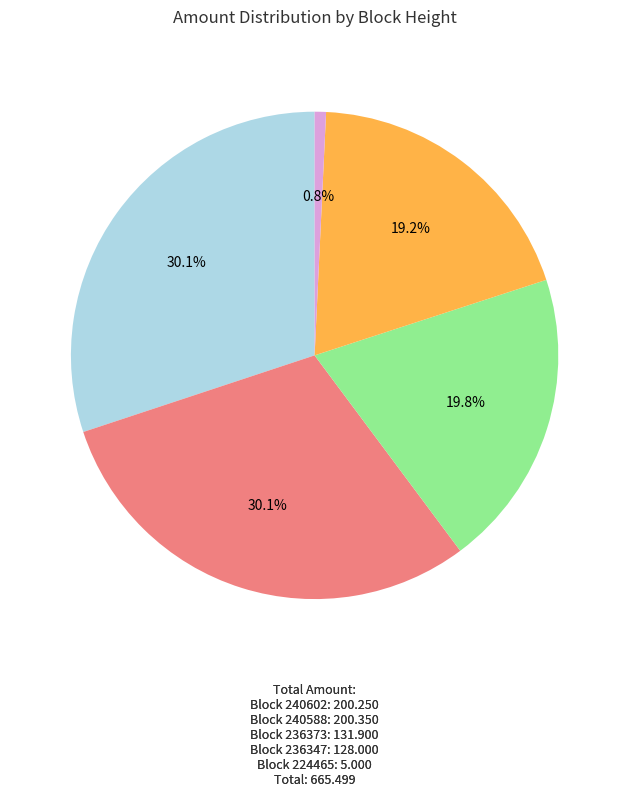

Is there any slice that represents more than half of the pie?

No